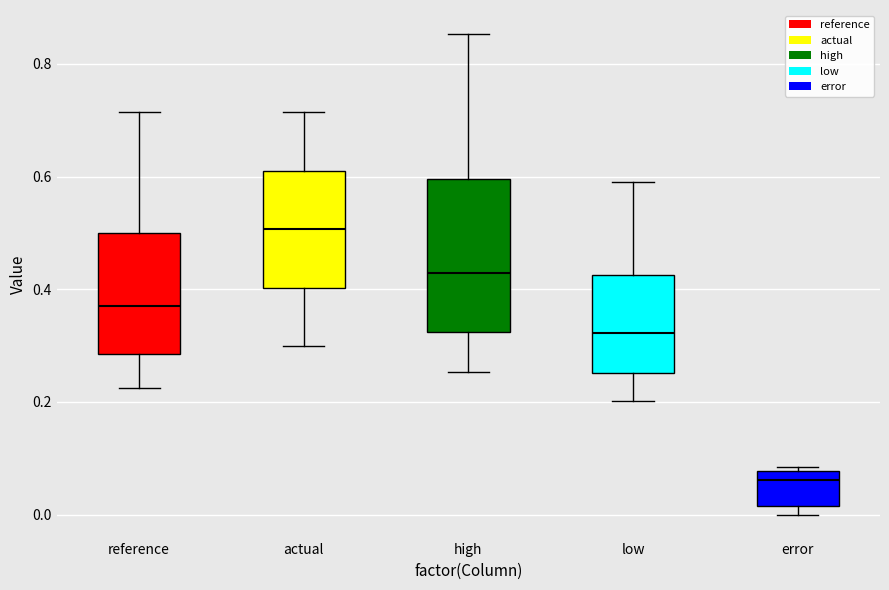

Reading left to right, transcribe this box plot: for each box, give where its median line is, the range the box spans, and where its two whiskers end, as read against the y-axis. The values are not printed on the chart, so give them approximately, as read against the axis.

reference: median 0.36, box 0.28 to 0.50, whiskers 0.22 to 0.72
actual: median 0.50, box 0.40 to 0.62, whiskers 0.30 to 0.72
high: median 0.42, box 0.32 to 0.60, whiskers 0.26 to 0.86
low: median 0.32, box 0.26 to 0.42, whiskers 0.20 to 0.60
error: median 0.06, box 0.02 to 0.08, whiskers 0.00 to 0.08